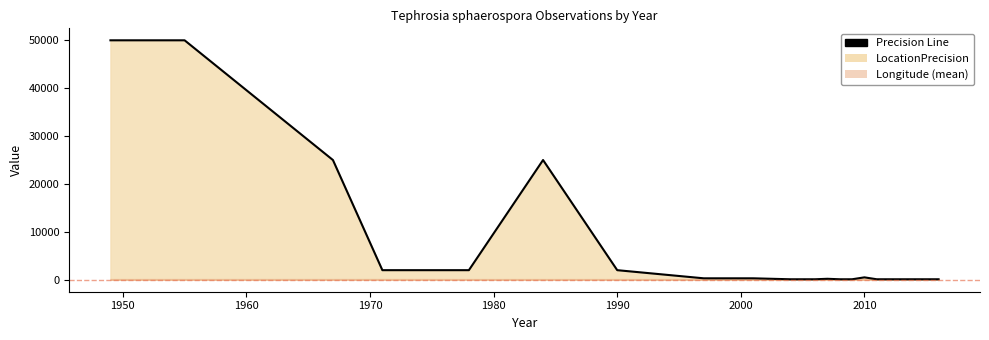

Does the chart display data point markers on the line(s)?

No